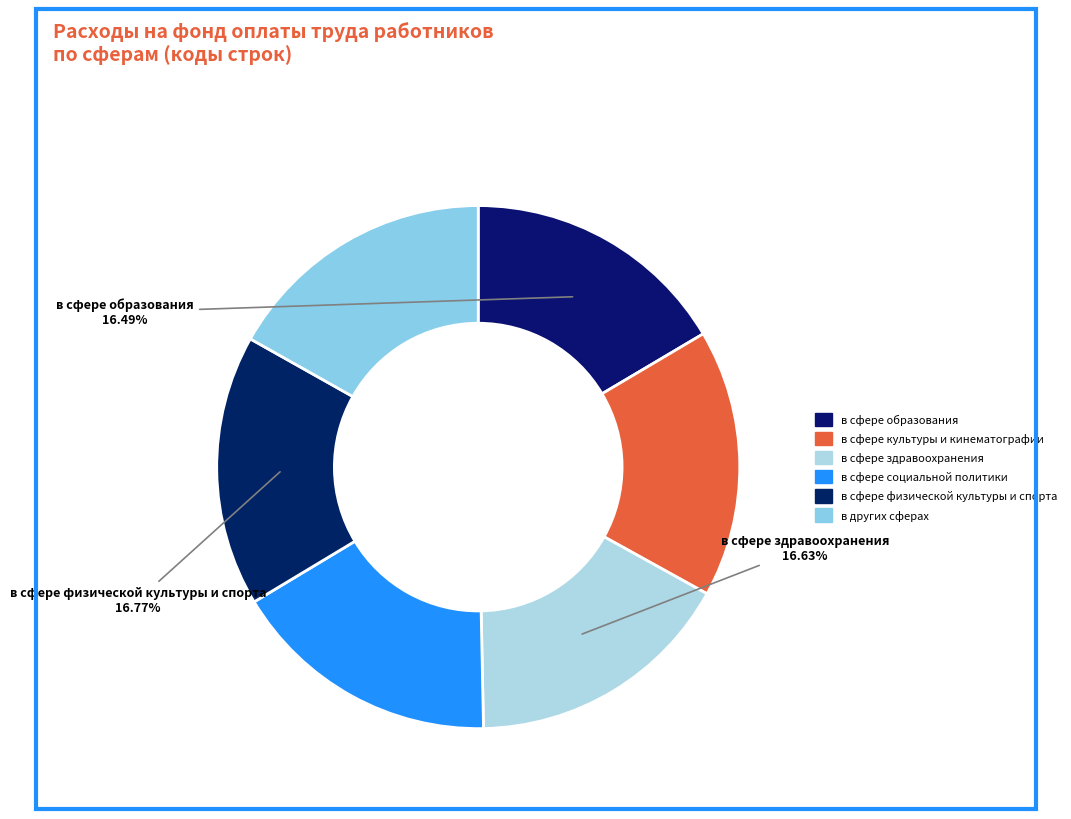

To the nearest percent, what is the combined percentage of в сфере здравоохранения and в сфере культуры и кинематографии?

33%